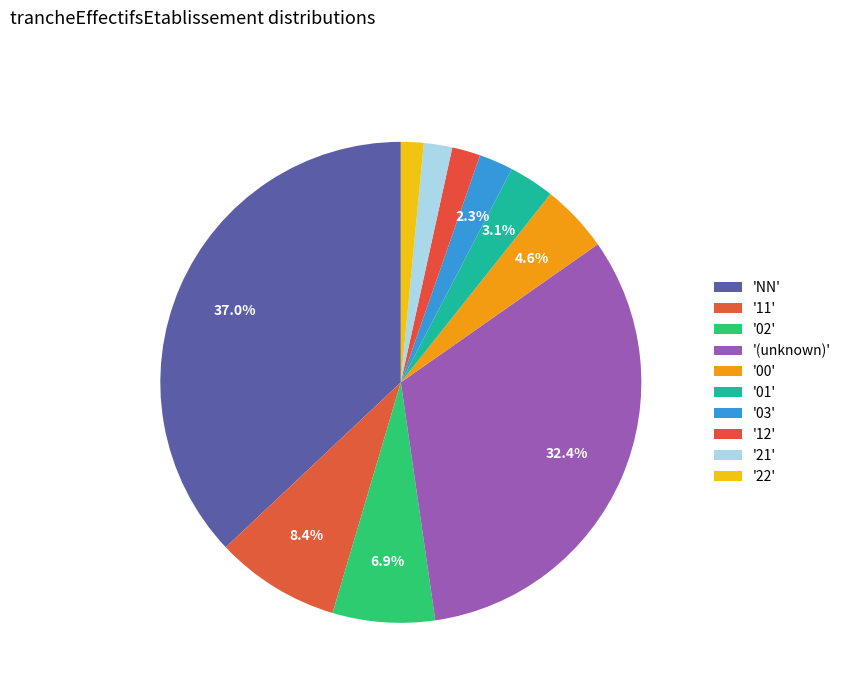

How many segments does this pie chart have?

10